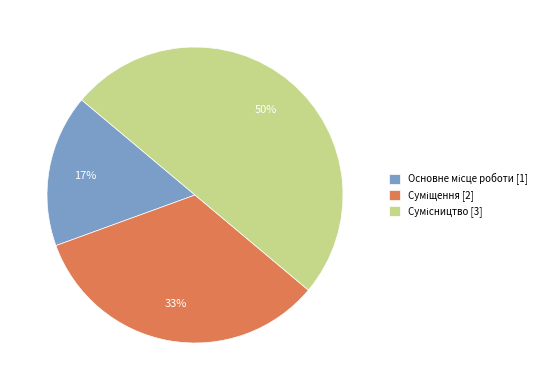

To the nearest percent, what is the difference between the largest and smallest slice percentages?

33%